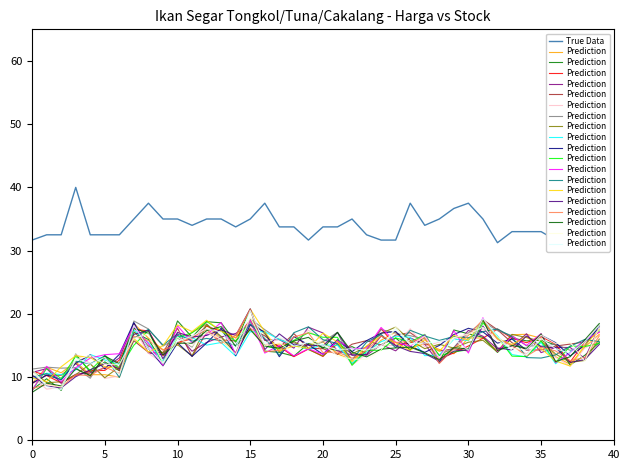

How many interior local valleys does the Prediction series have?

13